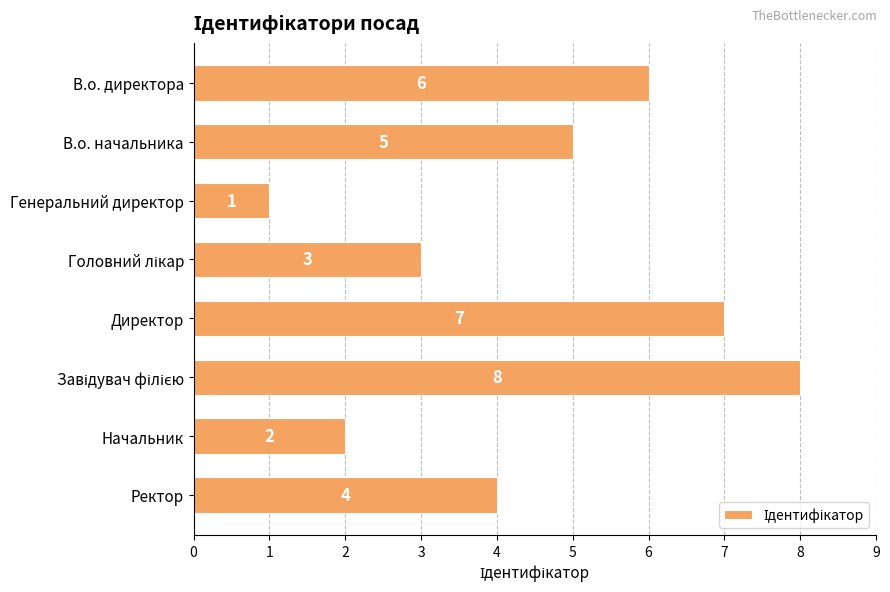

What is the label of the 8th bar from the bottom?

В.о. директора